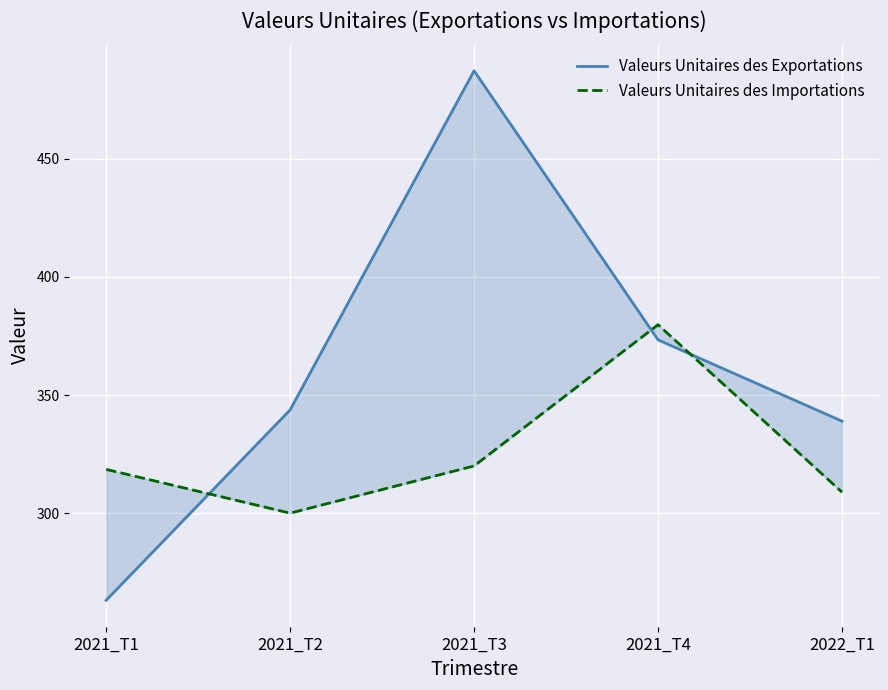

In Valeurs Unitaires des Importations, how many points are higher than both neighbors (excluding endpoints)?

1